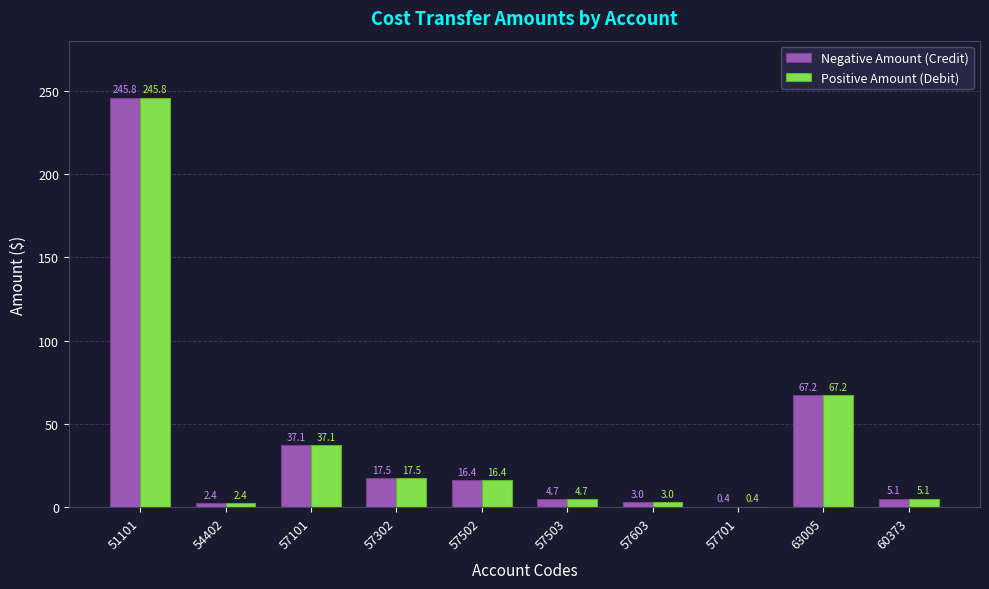

Reading left to right, what are all the values shown in this chart?

Negative Amount (Credit): 245.8	2.4	37.1	17.5	16.4	4.7	3.0	0.4	67.2	5.1
Positive Amount (Debit): 245.8	2.4	37.1	17.5	16.4	4.7	3.0	0.4	67.2	5.1